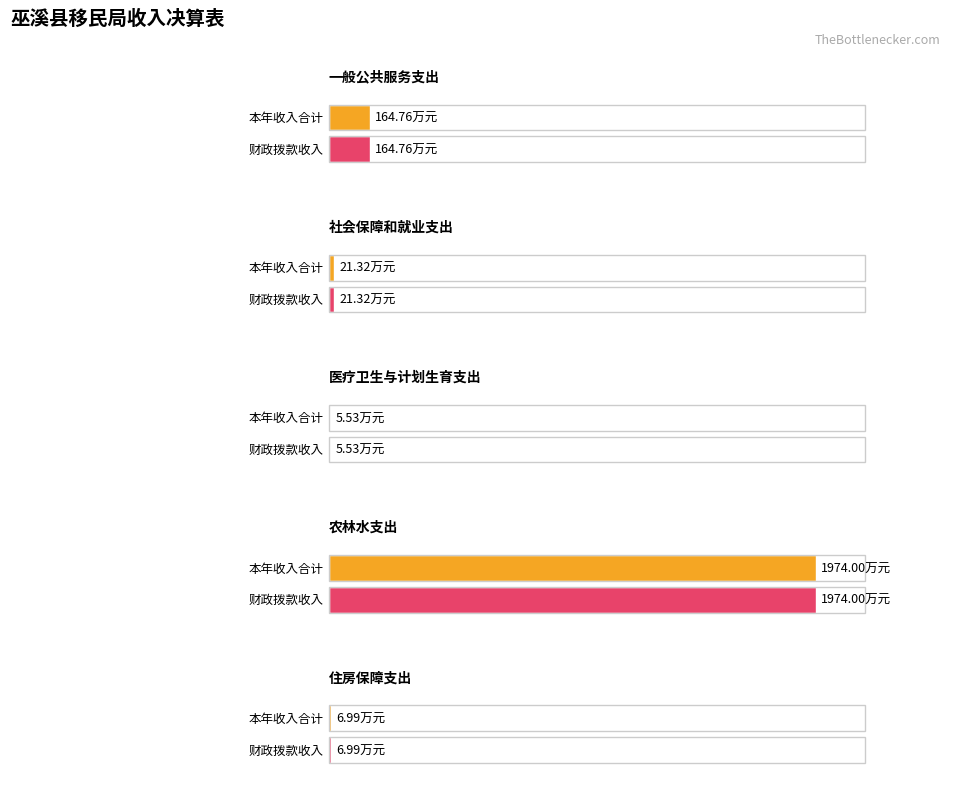

At which label does 本年收入合计 first exceed 21?

一般公共服务支出